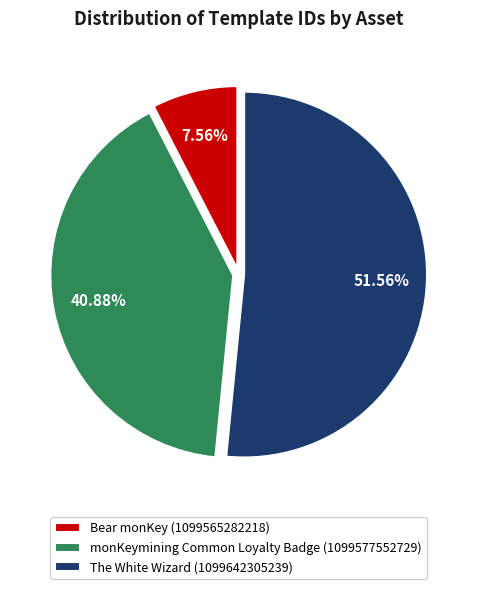

Does any single category account for the majority?

Yes